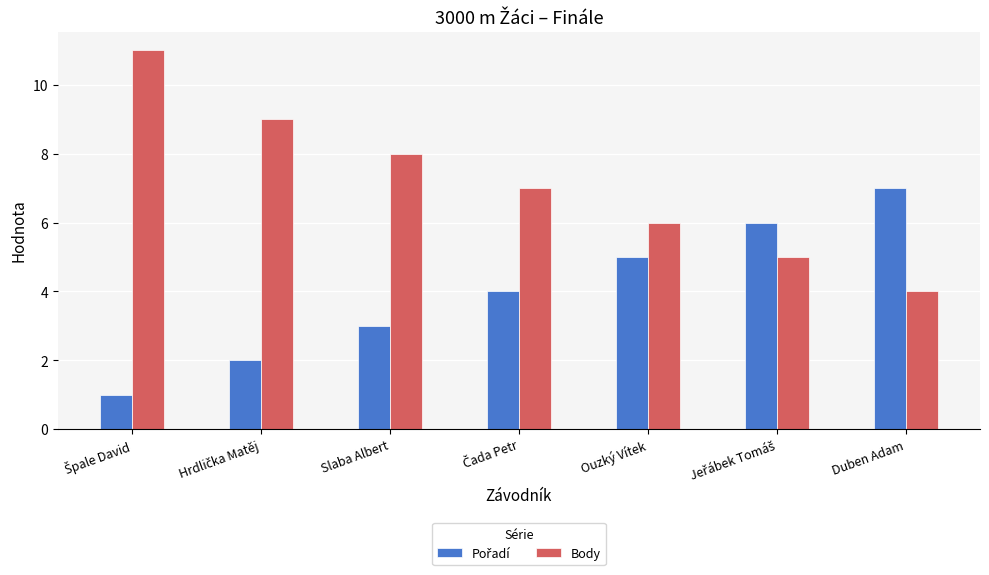

How many bars are there in total?

14